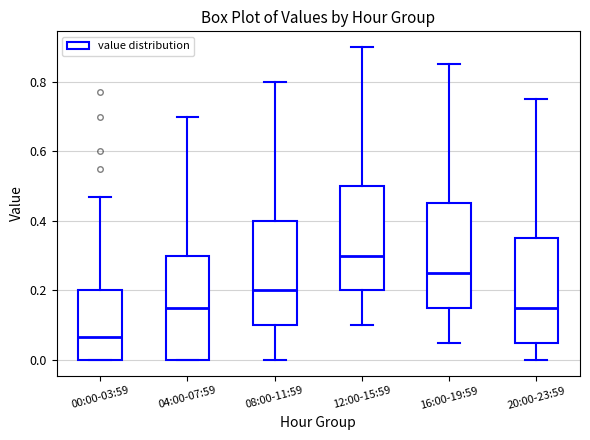

Reading left to right, read every box against the y-axis: the position of its median line, the range the box covers, and the ends of its whiskers. The values are not printed on the chart, so give them approximately, as read against the axis.

00:00-03:59: median 0.06, box 0.00 to 0.20, whiskers 0.00 to 0.48
04:00-07:59: median 0.16, box 0.00 to 0.30, whiskers 0.00 to 0.70
08:00-11:59: median 0.20, box 0.10 to 0.40, whiskers 0.00 to 0.80
12:00-15:59: median 0.30, box 0.20 to 0.50, whiskers 0.10 to 0.90
16:00-19:59: median 0.26, box 0.16 to 0.46, whiskers 0.06 to 0.86
20:00-23:59: median 0.16, box 0.06 to 0.36, whiskers 0.00 to 0.76